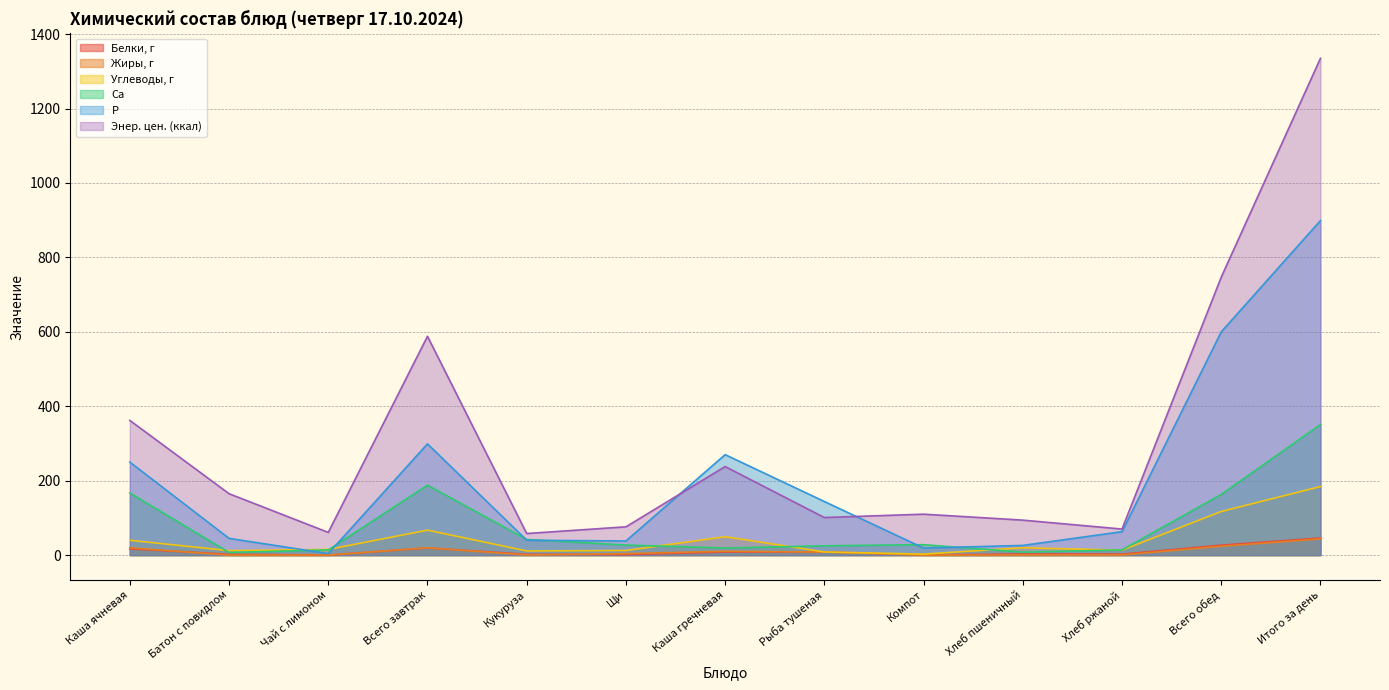

At how many categories does at least one series exceed 616?

2